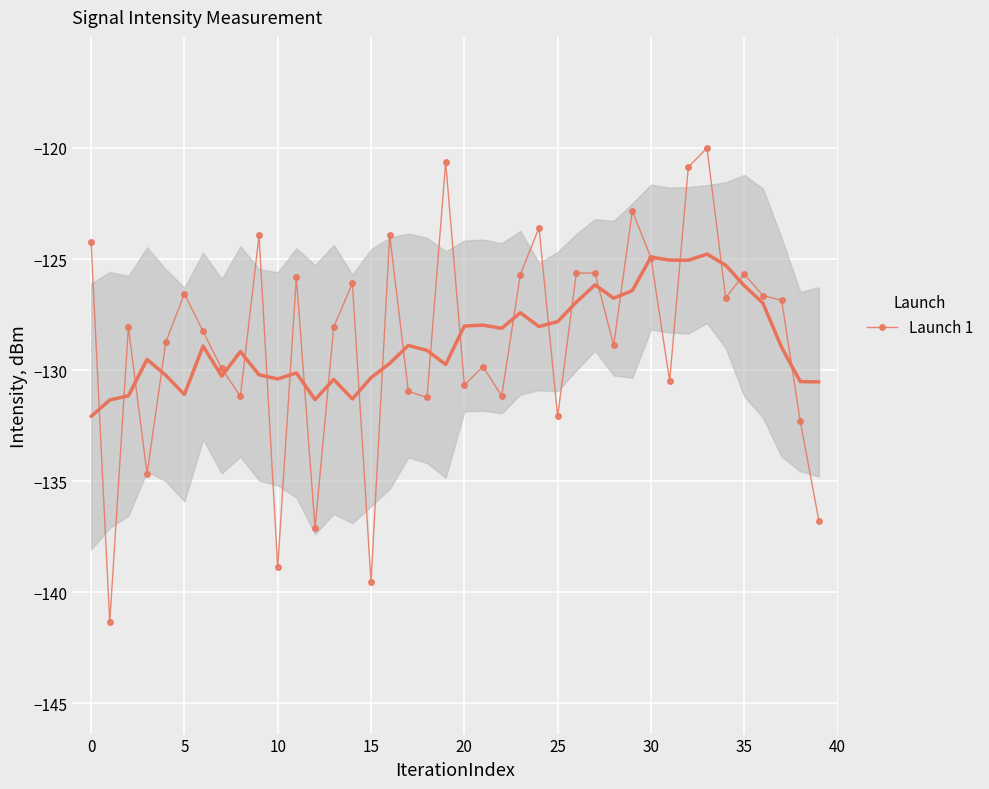

How many values in the Launch 1 series exceed -128?

19